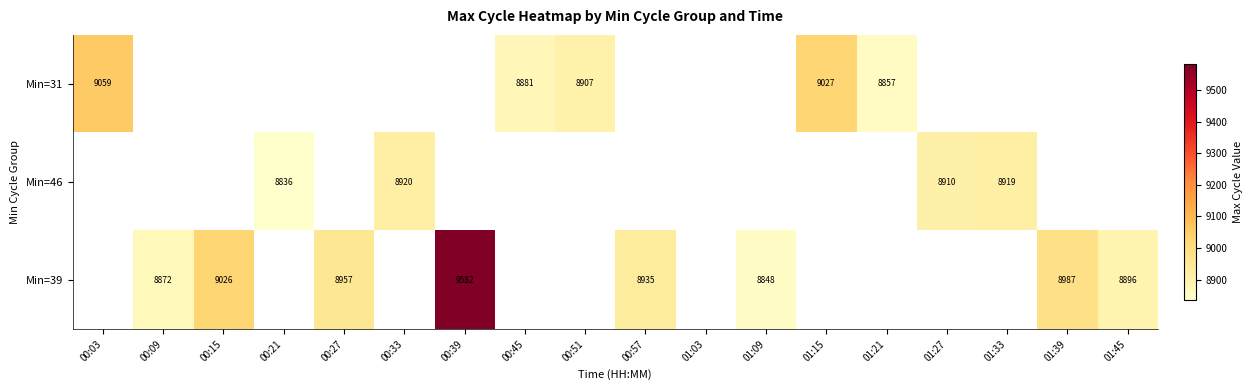

What is the difference between the Min=39 values at 01:09 and 00:27?

109